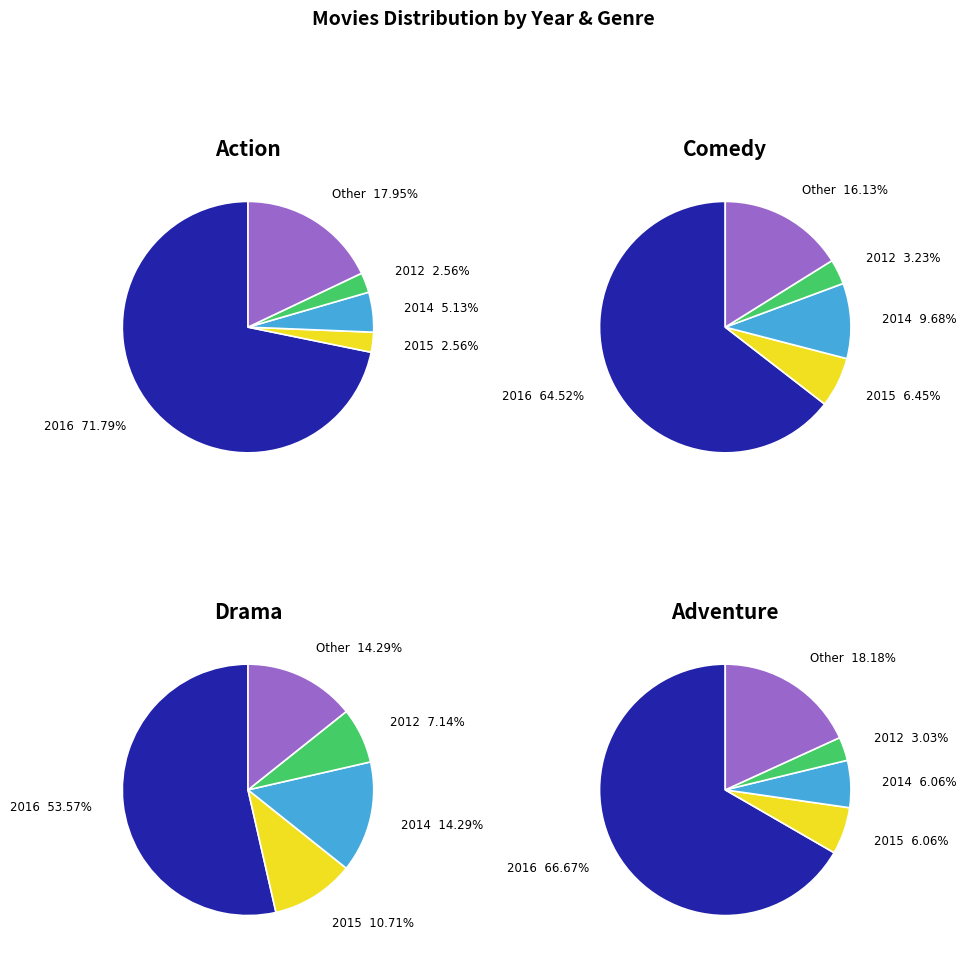

Which slice represents more than half of the pie?

2016